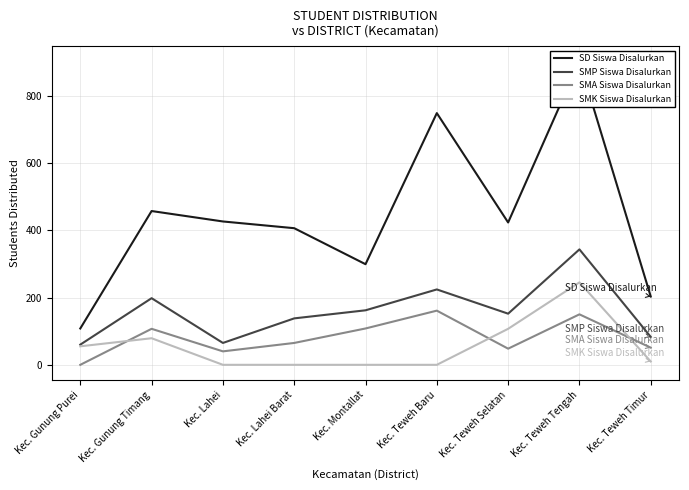

Which label corresponds to the smallest value in the chart?

Kec. Gunung Purei